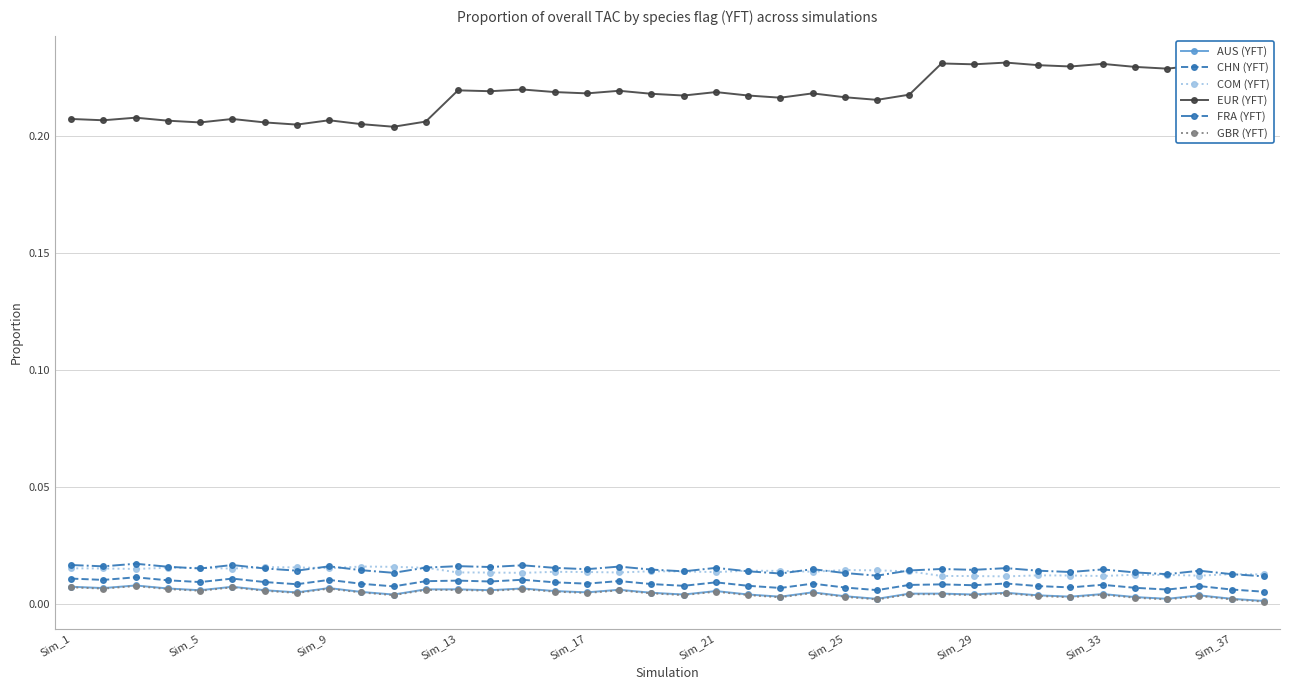

Which series has the largest range (max minus min)?

EUR (YFT)